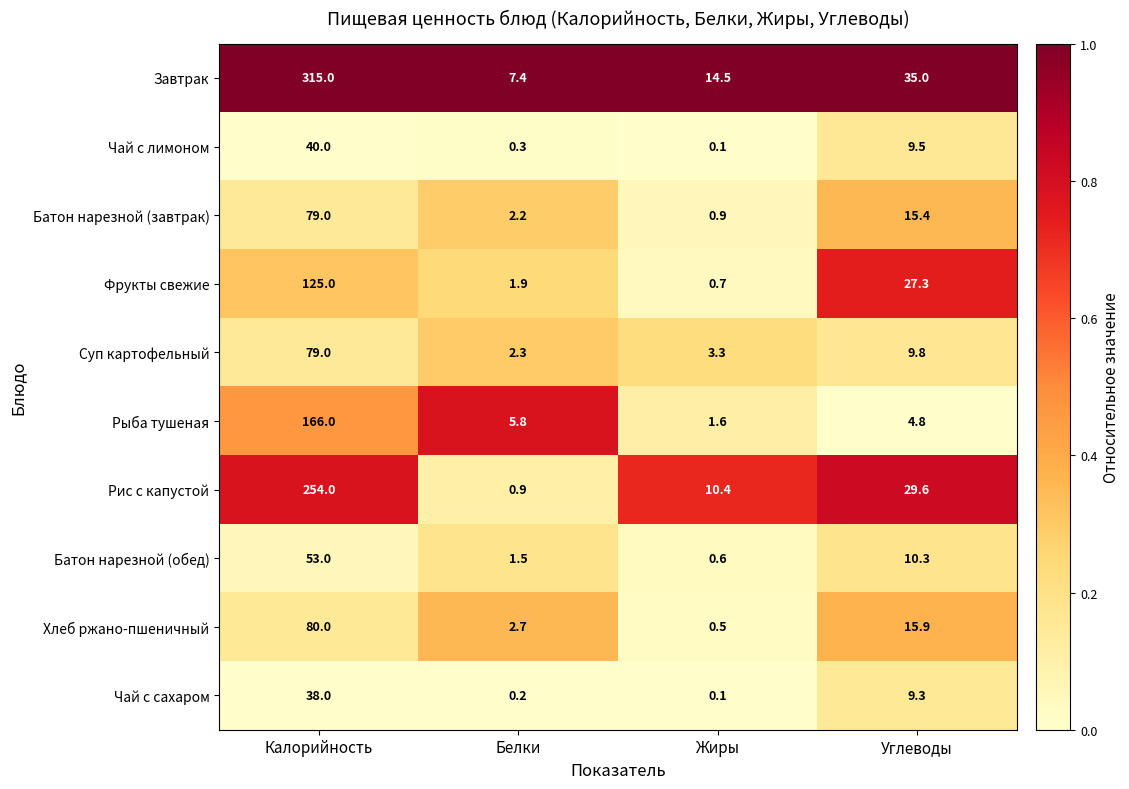

True or false: Чай с лимоном has a value of 40.0 at Калорийность.

True